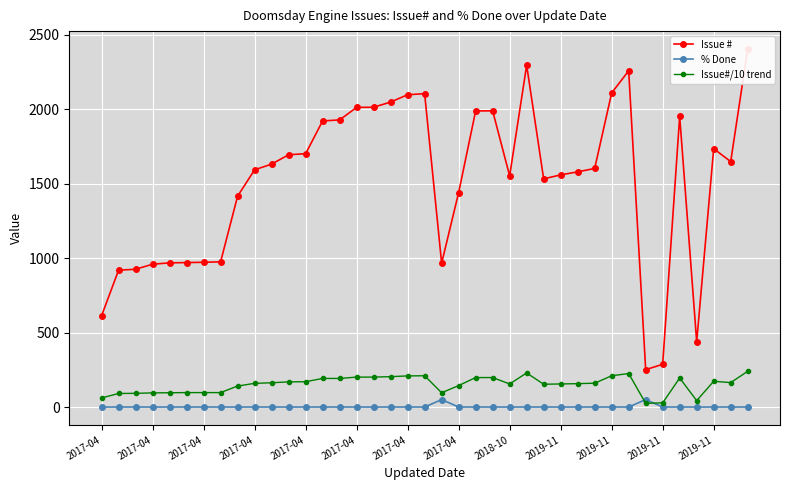

At which category does Issue # reach its first local peak?

19